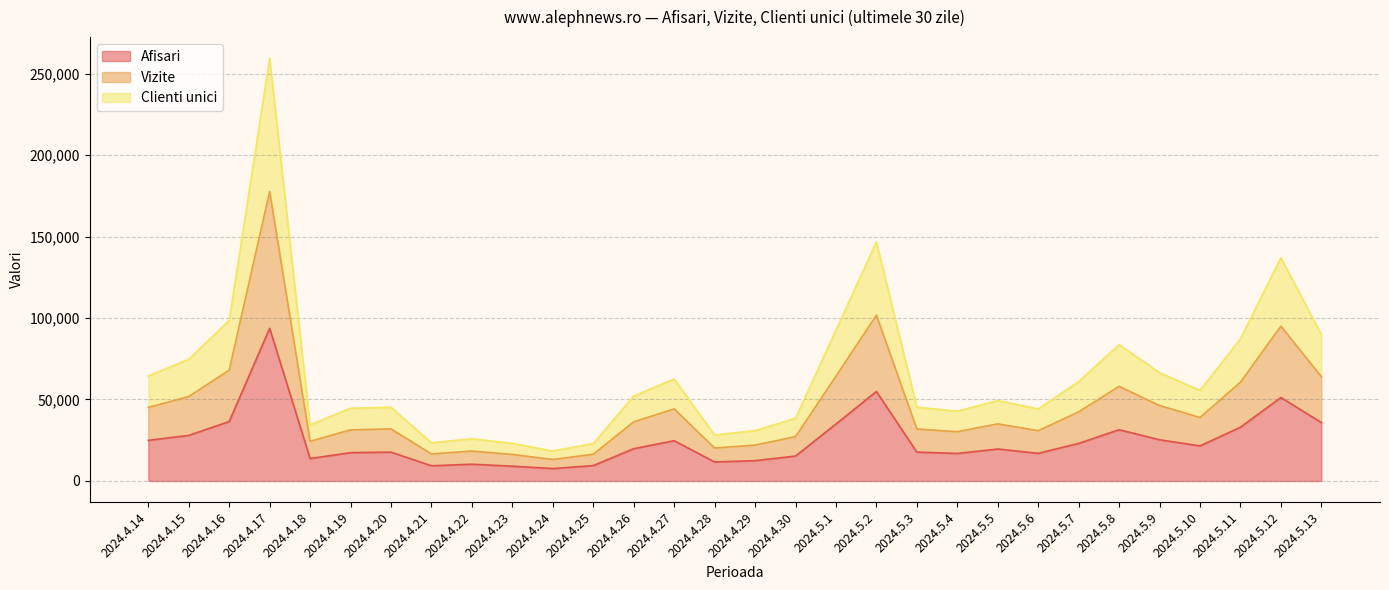

The value of Afisari at 2024.4.27 is 12113. True or false?

False